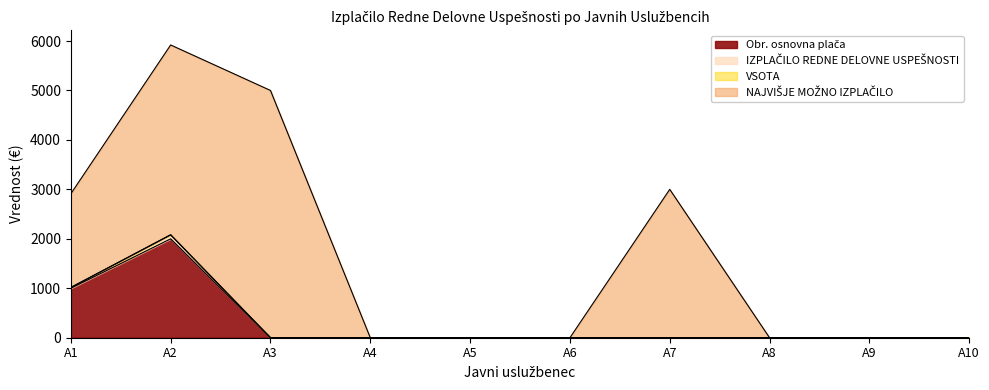

True or false: NAJVIŠJE MOŽNO IZPLAČILO and VSOTA intersect in this chart.

False